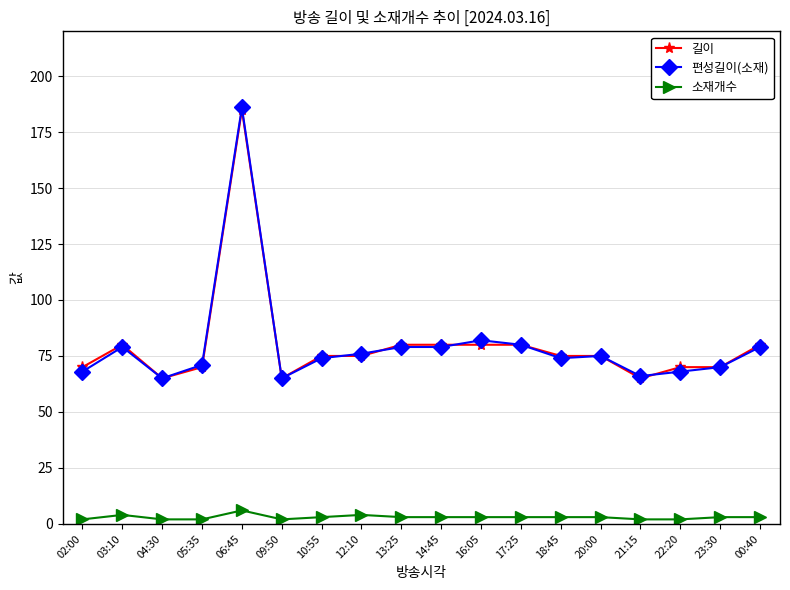

True or false: 소재개수 and 길이 cross at least once.

False